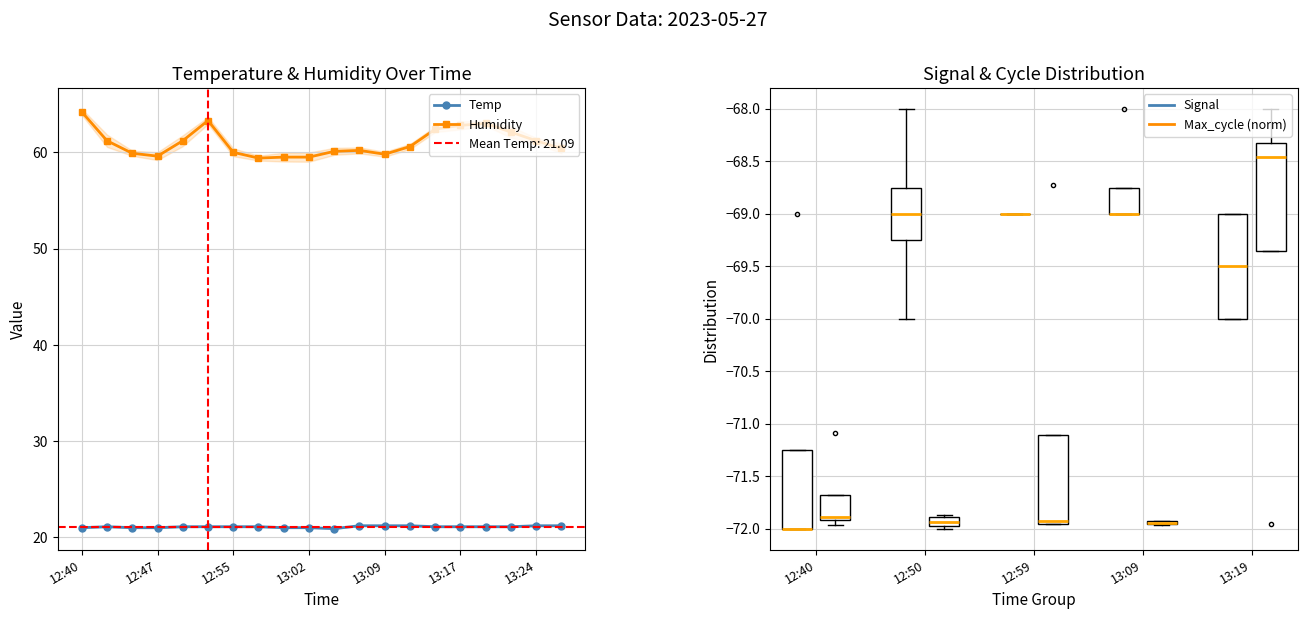

True or false: Humidity and Temp cross at least once.

False